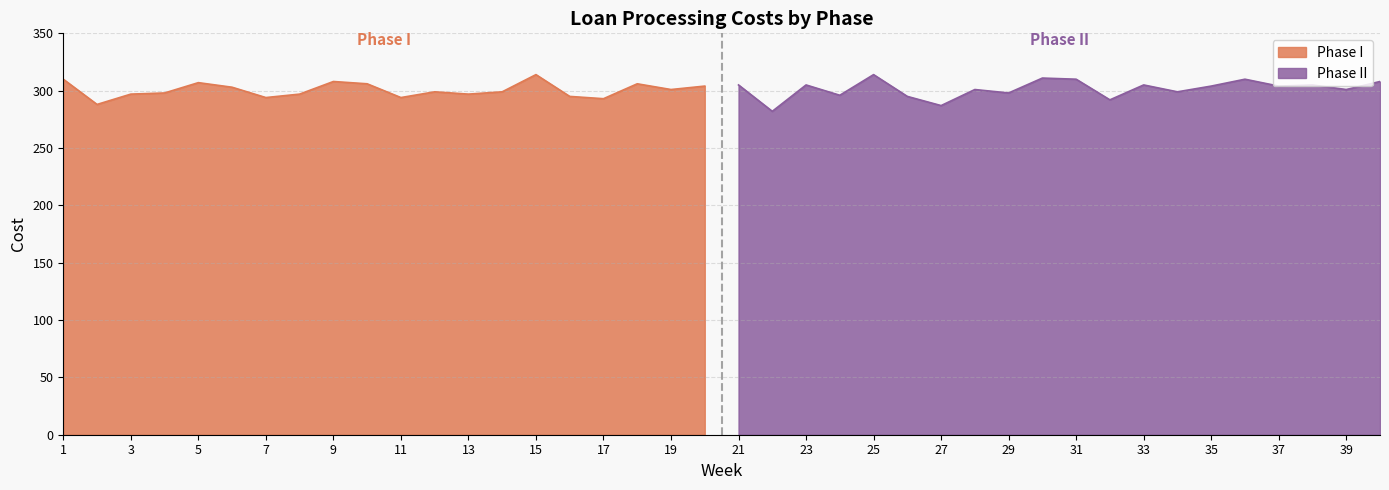

Between which two adjacent categories do Phase I and Phase II first intersect?

20 and 21